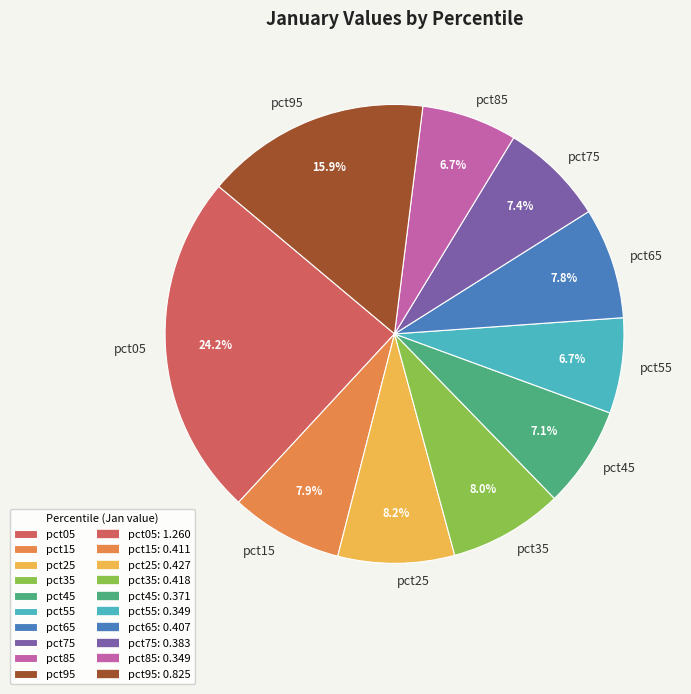

Is it true that pct05 is 24% of the pie?

True